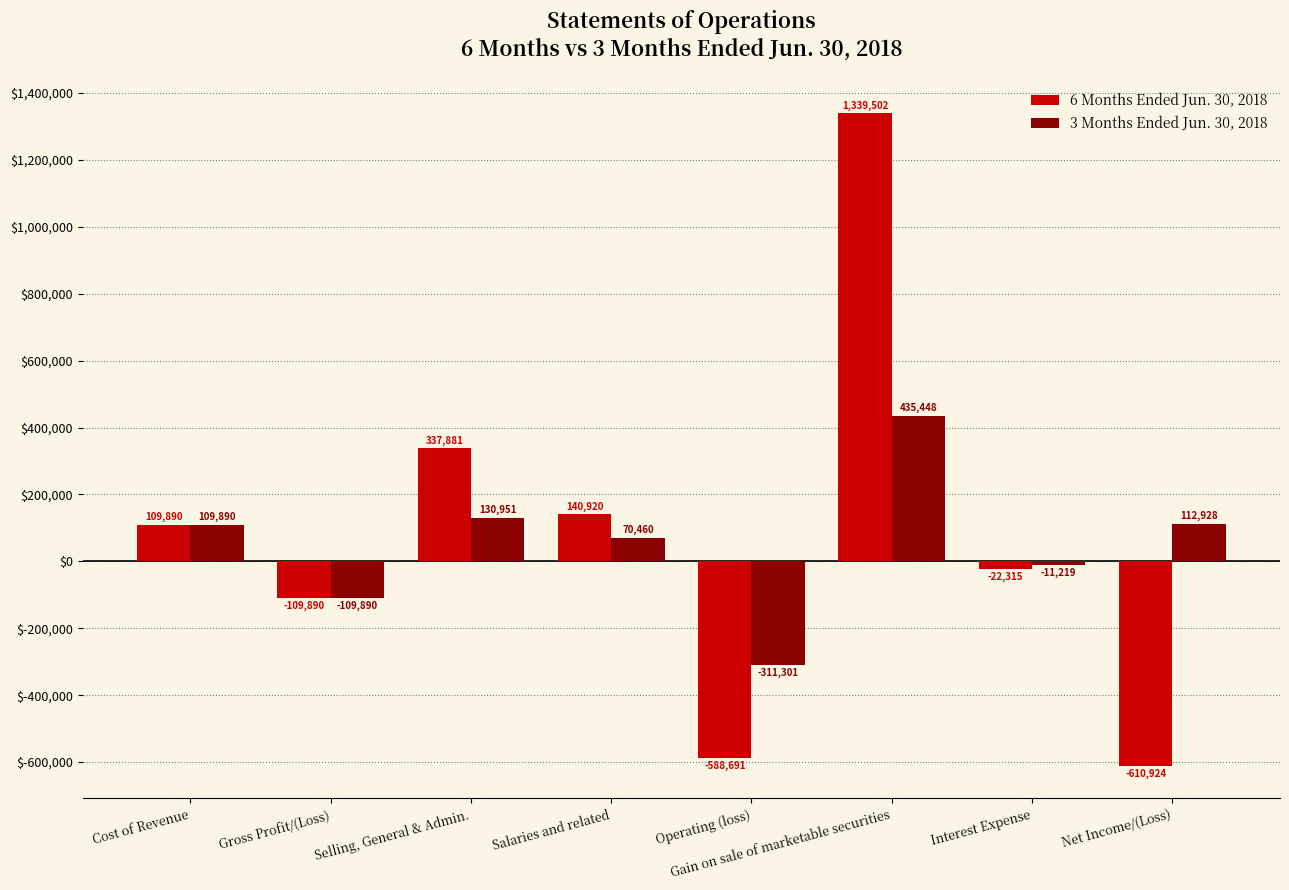

List the series in order of their peak value, highest first.

6 Months Ended Jun. 30, 2018, 3 Months Ended Jun. 30, 2018